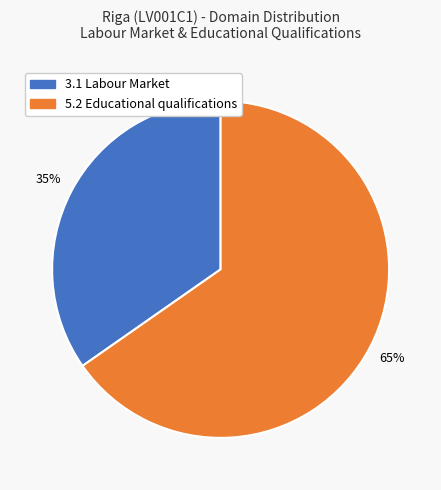

Is there any slice that represents more than half of the pie?

Yes